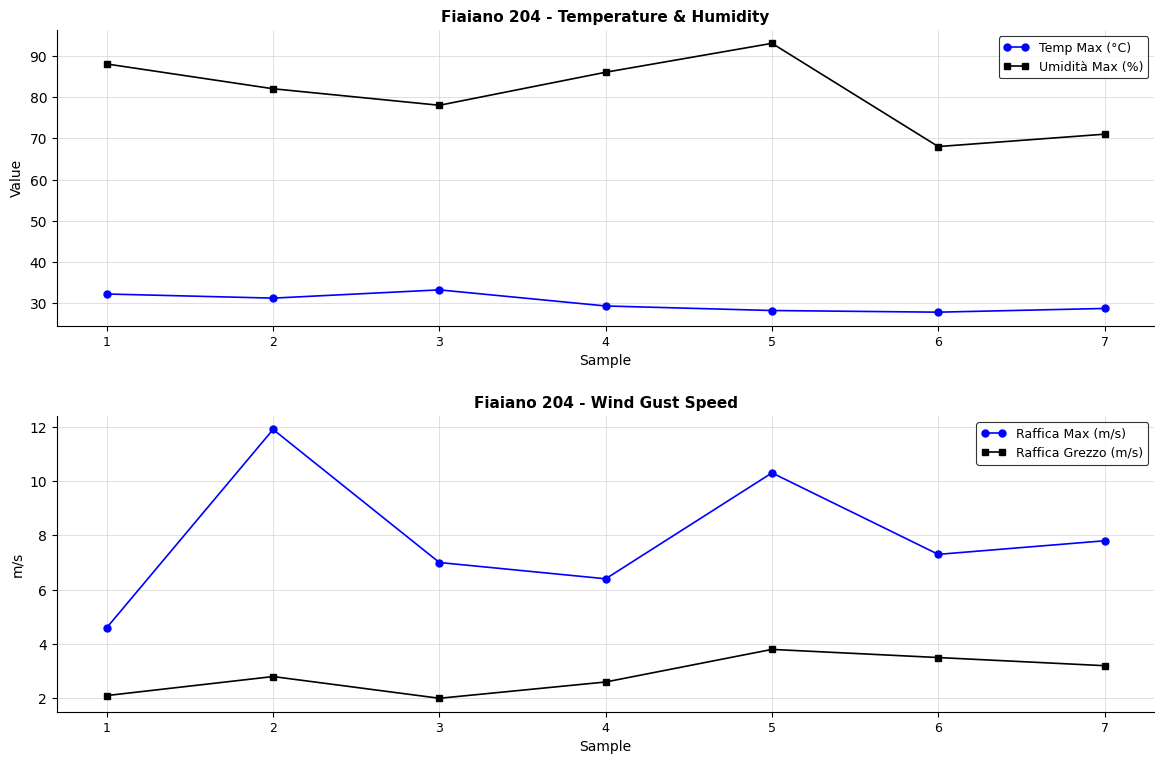

In Raffica Max (m/s), how many points are lower than both neighbors (excluding endpoints)?

2